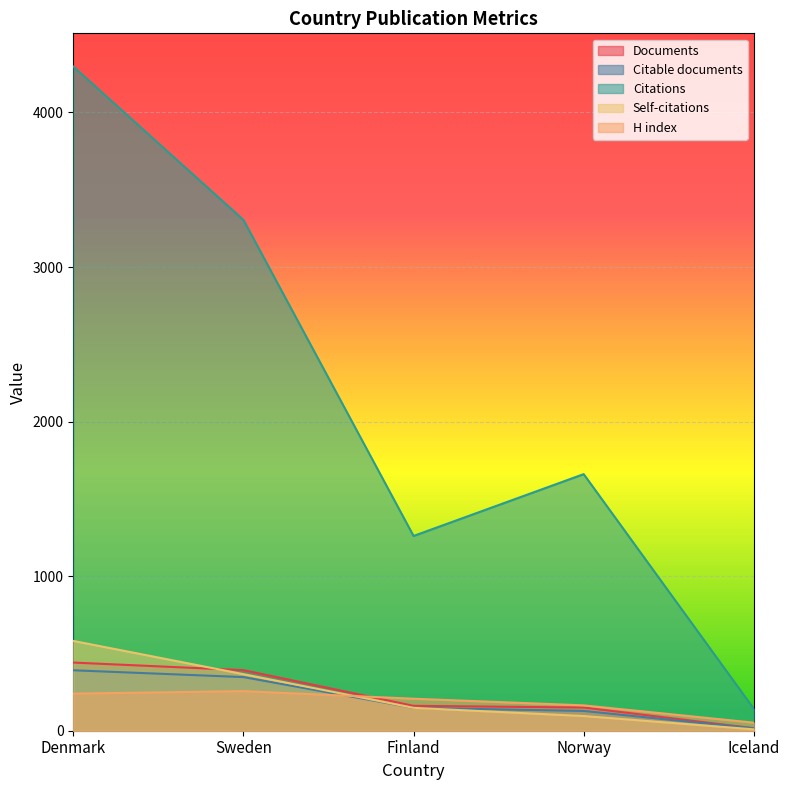

What is the difference between the highest and lowest values at Finland?

1112